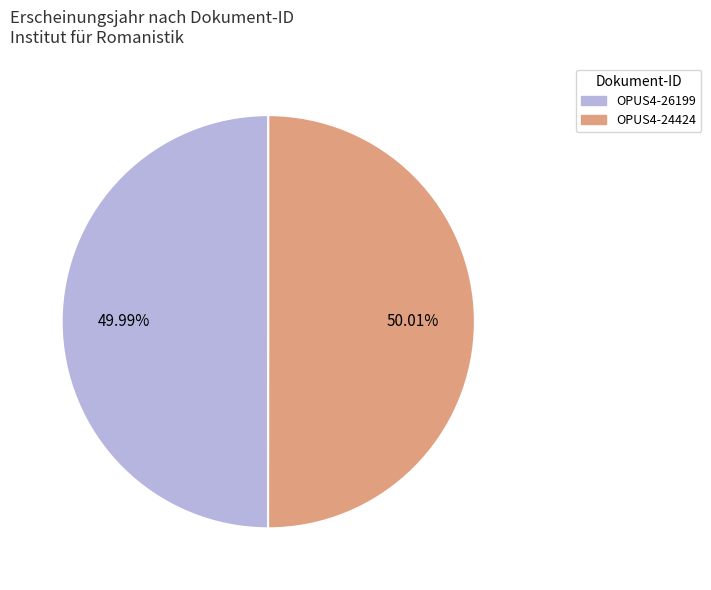

Is there any slice that represents more than half of the pie?

Yes